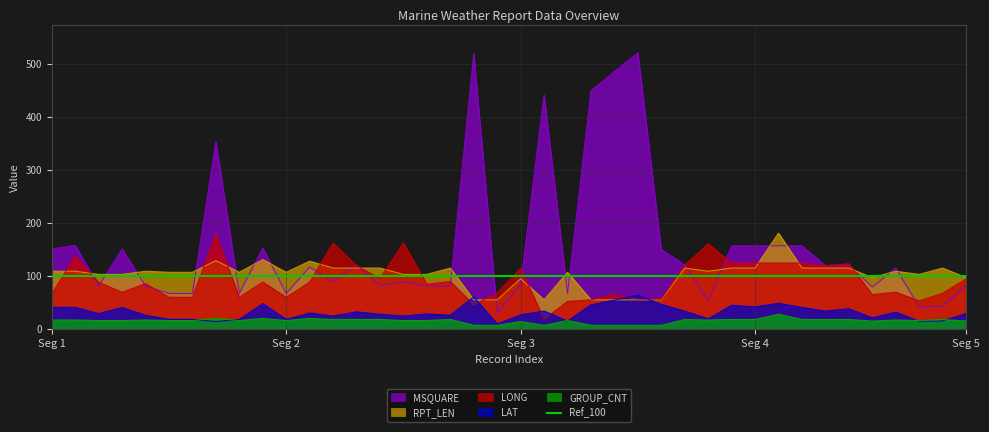

Read the LAT value at 2.

40.8